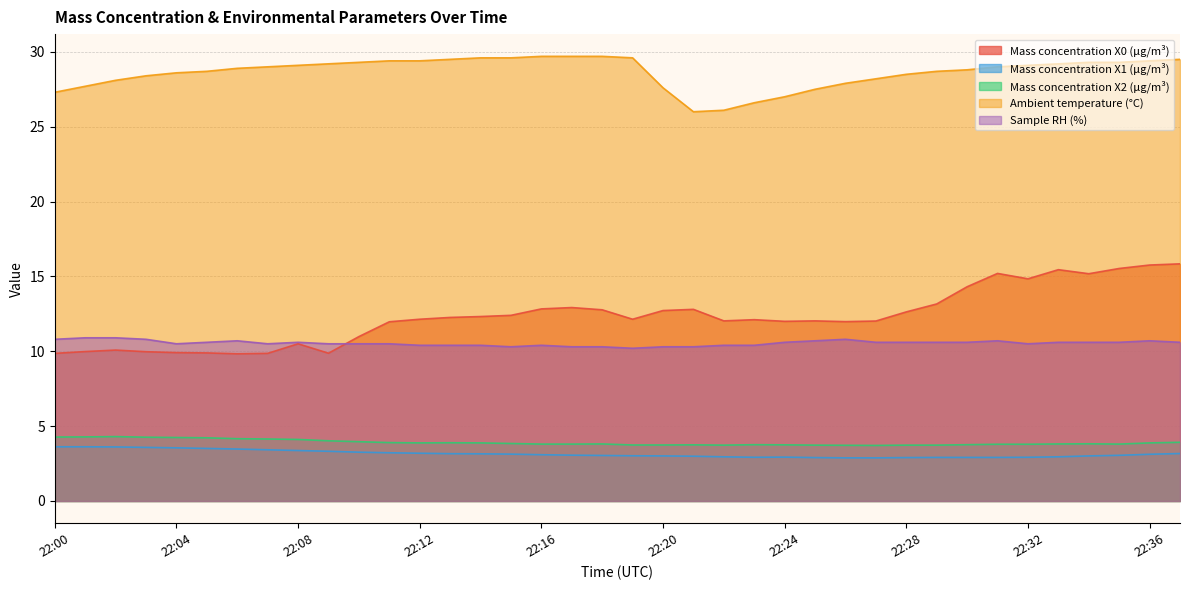

Does the chart display data point markers on the line(s)?

No